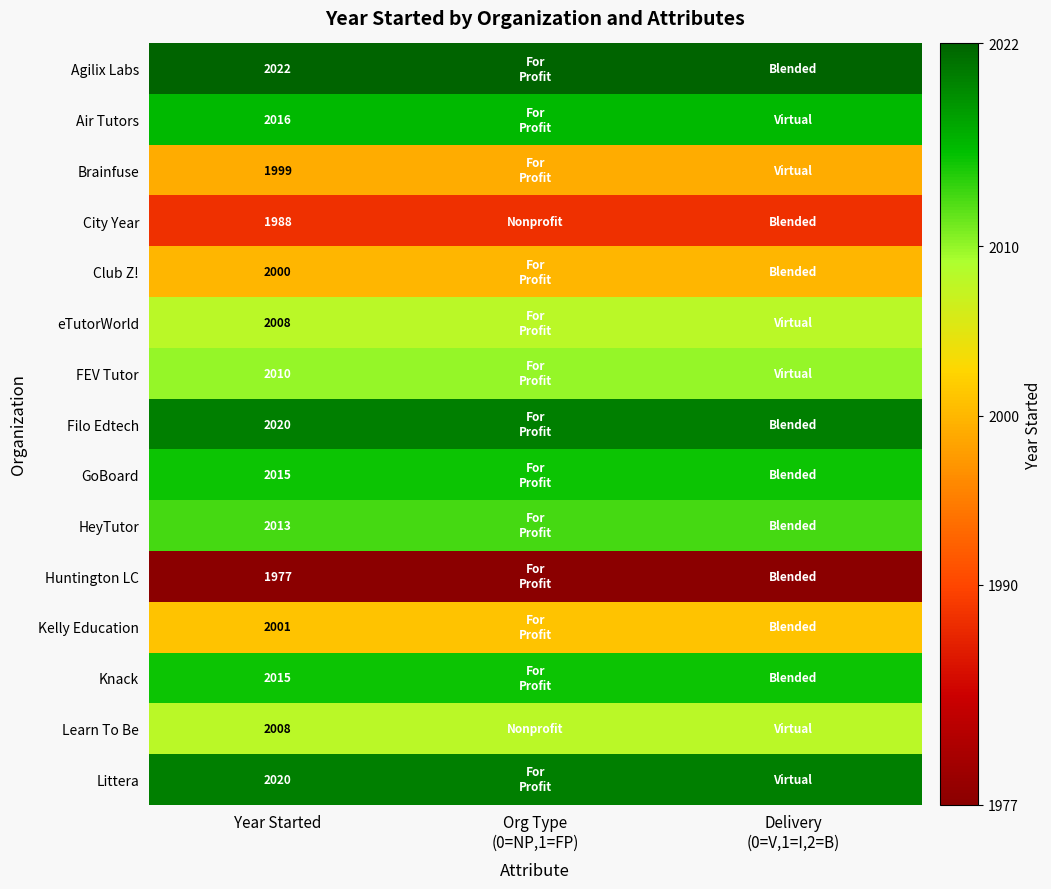

Is it true that FEV Tutor equals 1369 at Year Started?

False